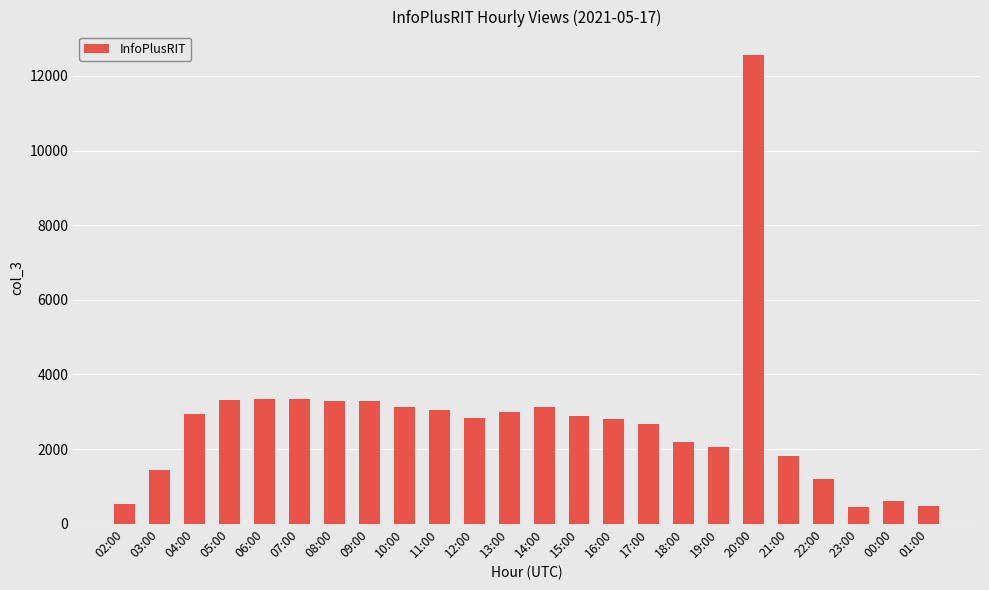

What is the label of the 19th bar from the right?

07:00